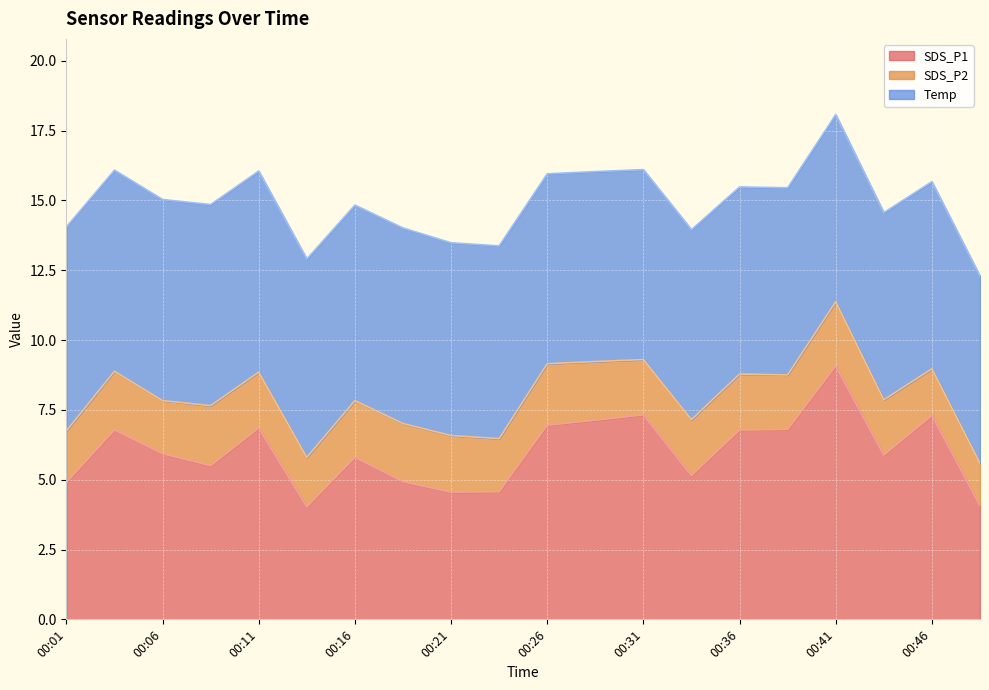

Reading left to right, transcribe all the data shown in this chart.

SDS_P1: 00:01=4.9	00:04=6.8	00:06=5.9	00:09=5.5	00:11=6.8	00:14=4.0	00:16=5.8	00:19=4.9	00:21=4.5	00:23=4.6	00:26=7.0	00:28=7.1	00:31=7.3	00:33=5.2	00:36=6.8	00:38=6.8	00:41=9.1	00:43=5.9	00:46=7.3	00:49=4.1
SDS_P2: 00:01=1.9	00:04=2.1	00:06=1.9	00:09=2.1	00:11=2.0	00:14=1.8	00:16=2.0	00:19=2.1	00:21=2.0	00:23=1.9	00:26=2.2	00:28=2.1	00:31=2.0	00:33=2.0	00:36=2.0	00:38=1.9	00:41=2.3	00:43=2.0	00:46=1.7	00:49=1.5
Temp: 00:01=7.3	00:04=7.2	00:06=7.2	00:09=7.2	00:11=7.2	00:14=7.1	00:16=7.0	00:19=7.0	00:21=6.9	00:23=6.9	00:26=6.8	00:28=6.8	00:31=6.8	00:33=6.8	00:36=6.7	00:38=6.7	00:41=6.7	00:43=6.7	00:46=6.7	00:49=6.7